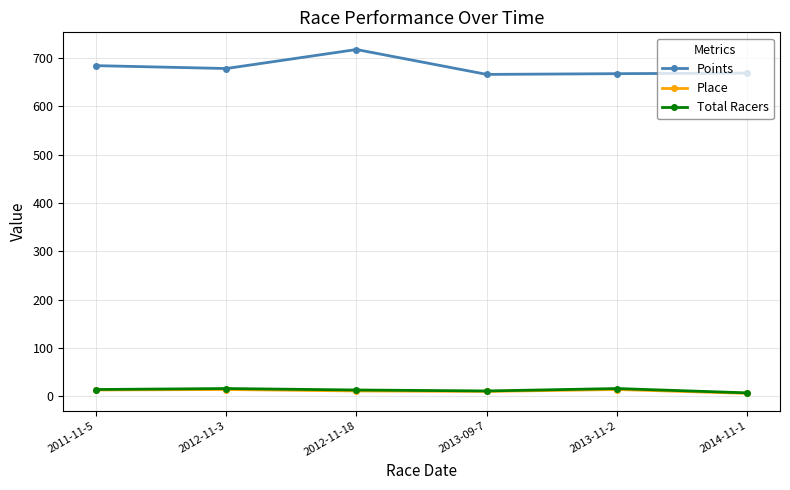

Which series changed the most between 2012-11-3 and 2014-11-1?

Points